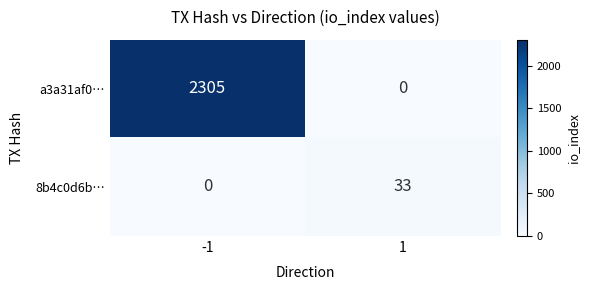

Between -1 and 1, which series saw the biggest shift?

a3a31af0…